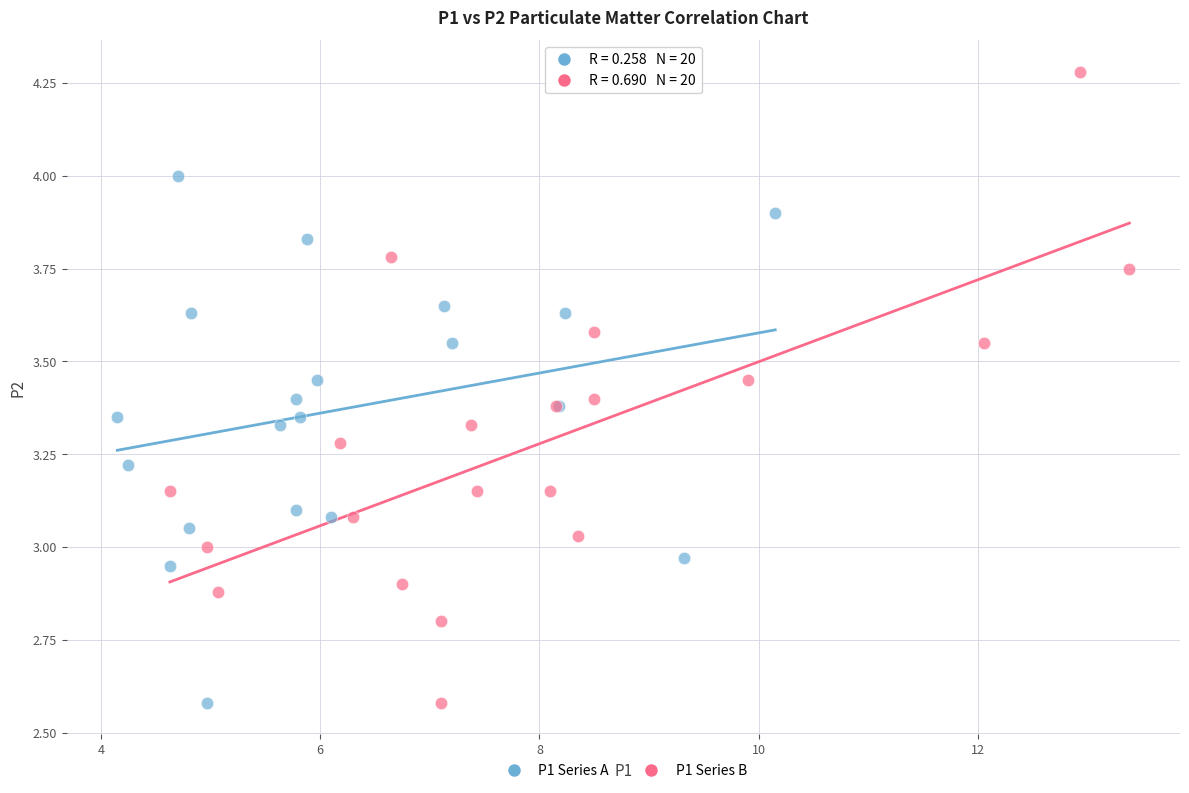

Which series contains the highest Y value?

P1 Series B